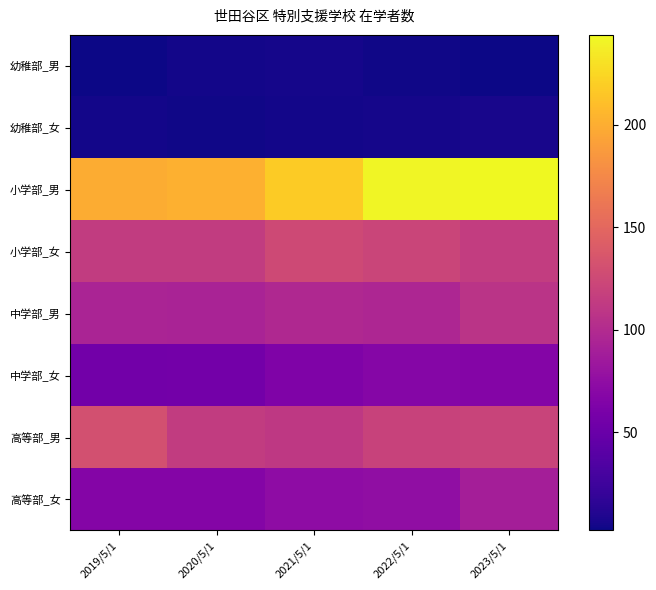

Between 2020/5/1 and 2019/5/1, which is larger?

2020/5/1